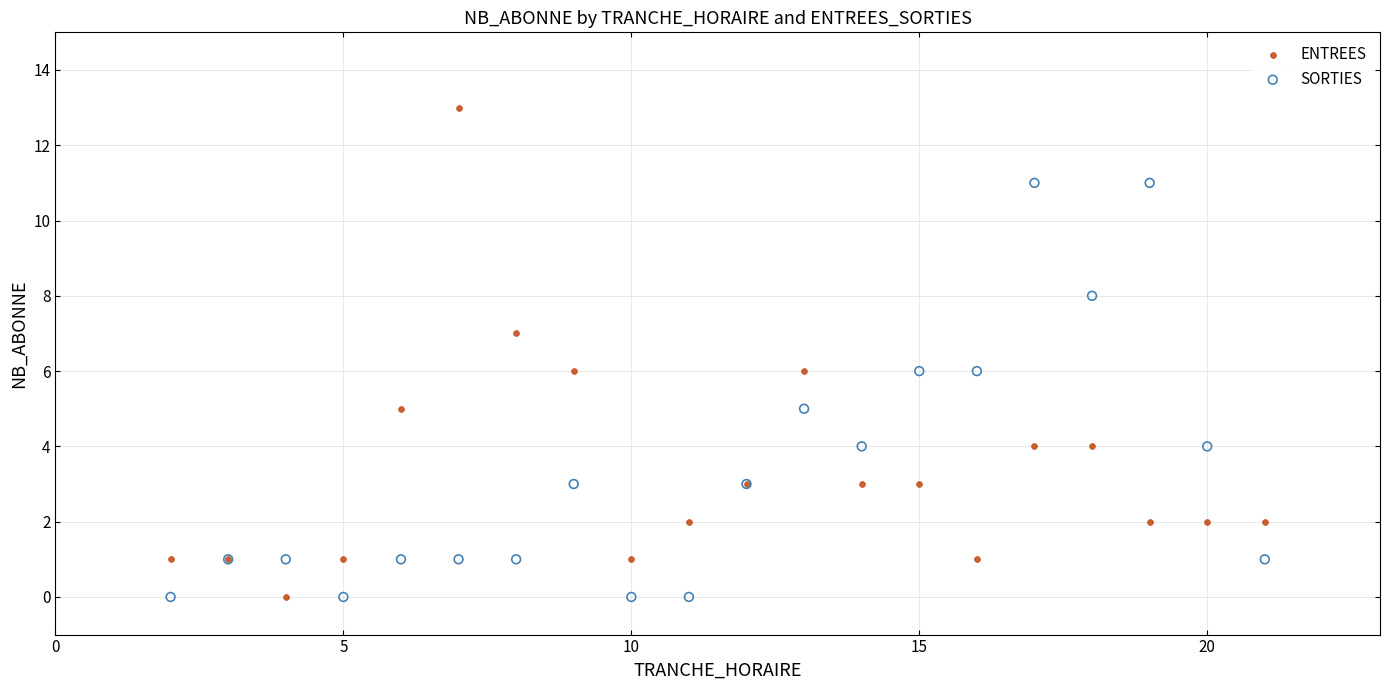

What is the X range (max minus min) for the scatter plot?

19